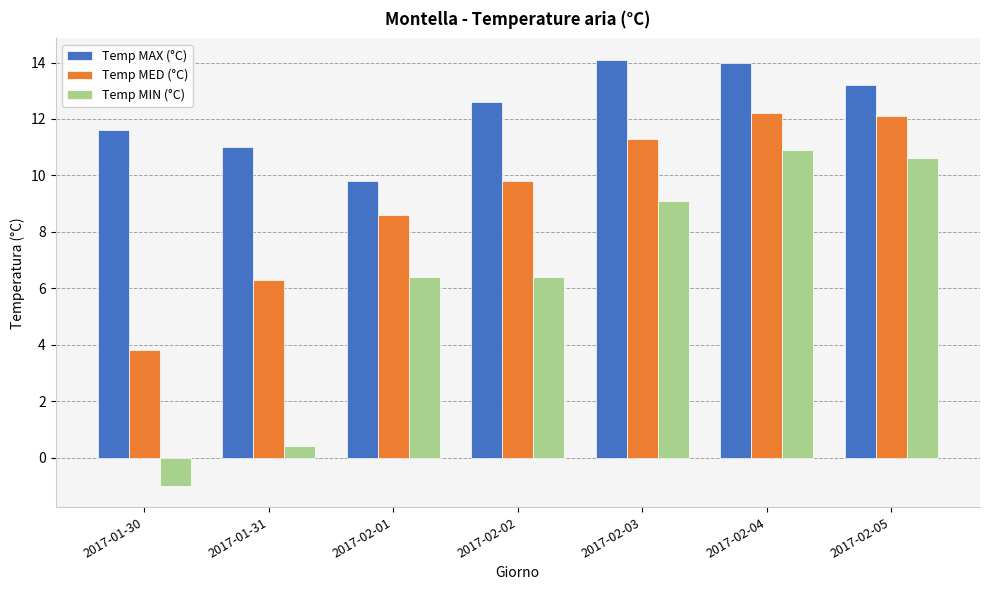

Where does the Temp MED (°C) series first go above 9?

2017-02-02